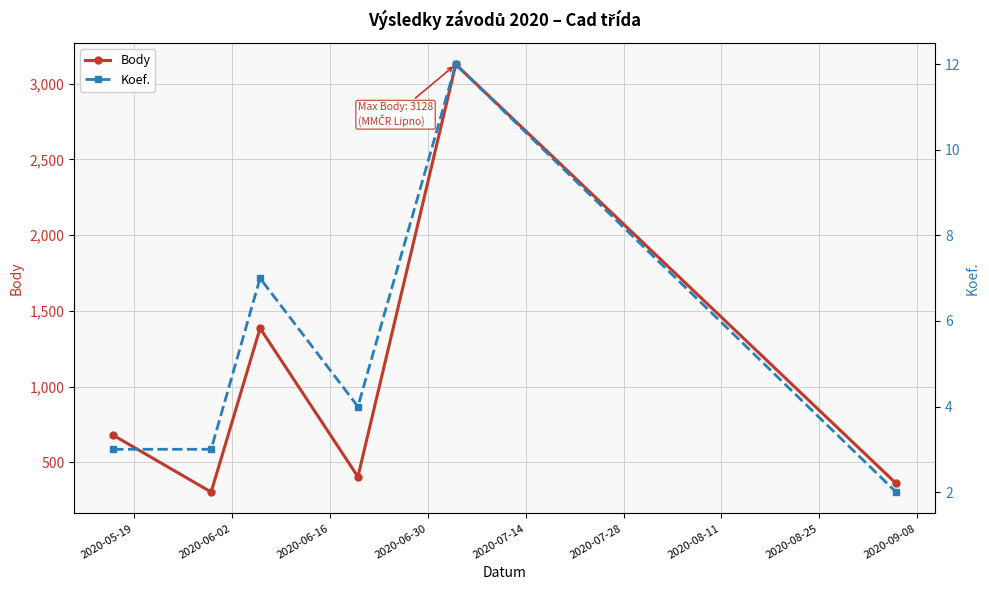

True or false: Koef. and Body intersect in this chart.

False